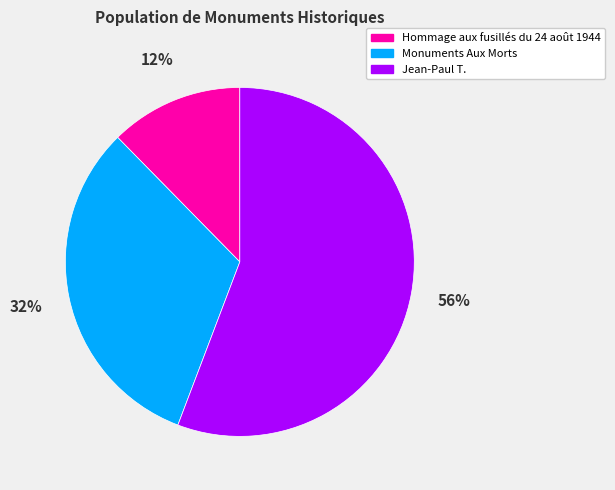

Is the sum of Hommage aux fusillés du 24 août 1944 and Jean-Paul T. greater than half?

Yes